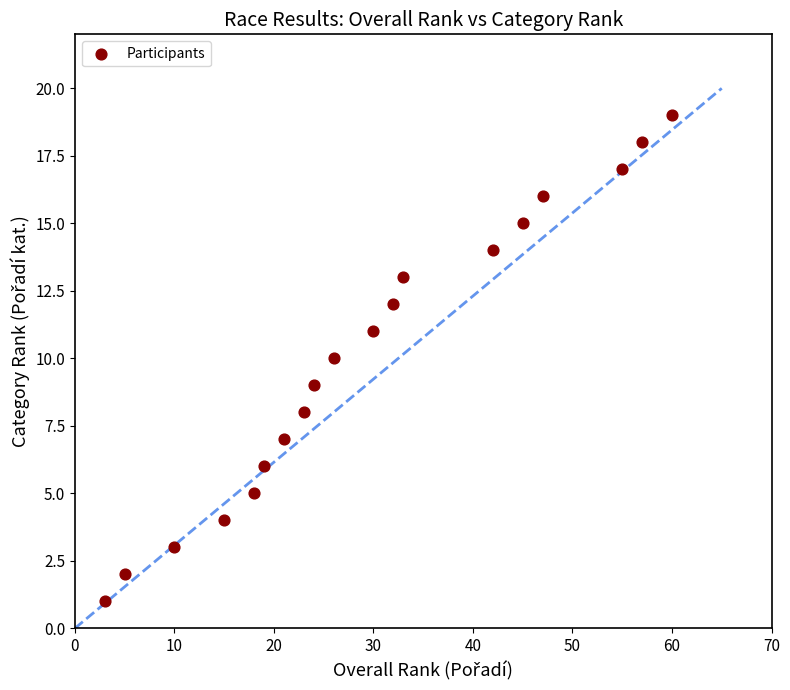

What is the range of X values (max minus min)?

57